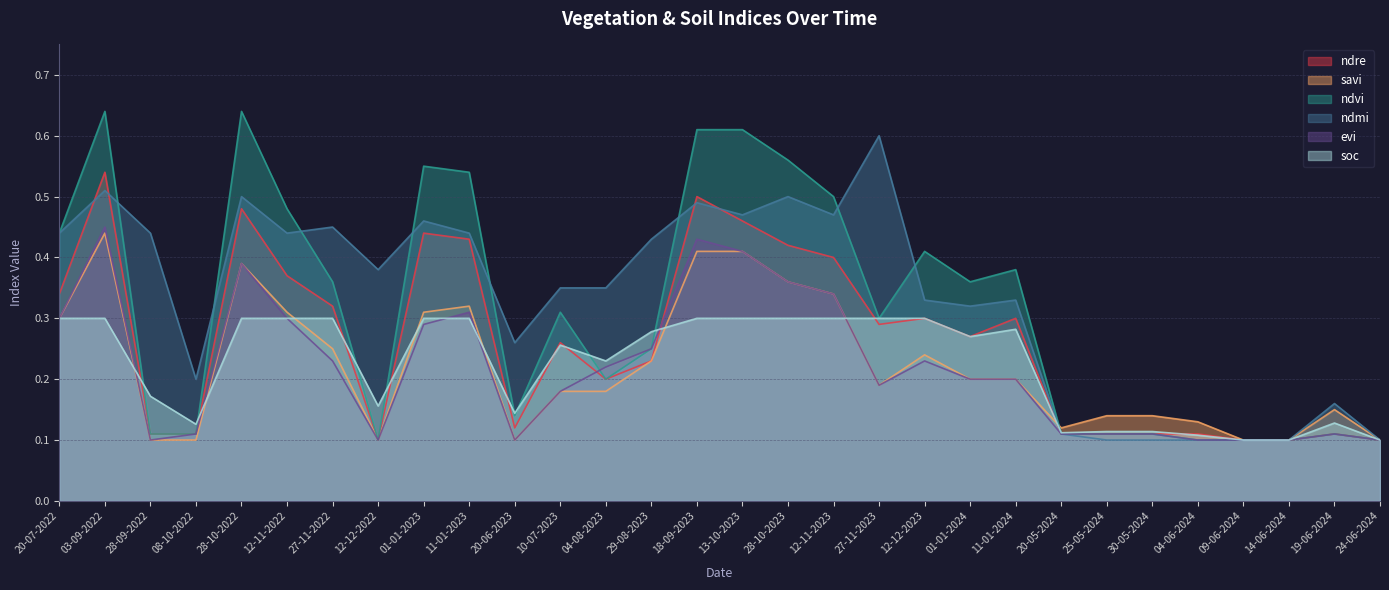

Which category has the lowest value in the ndmi series?

25-05-2024